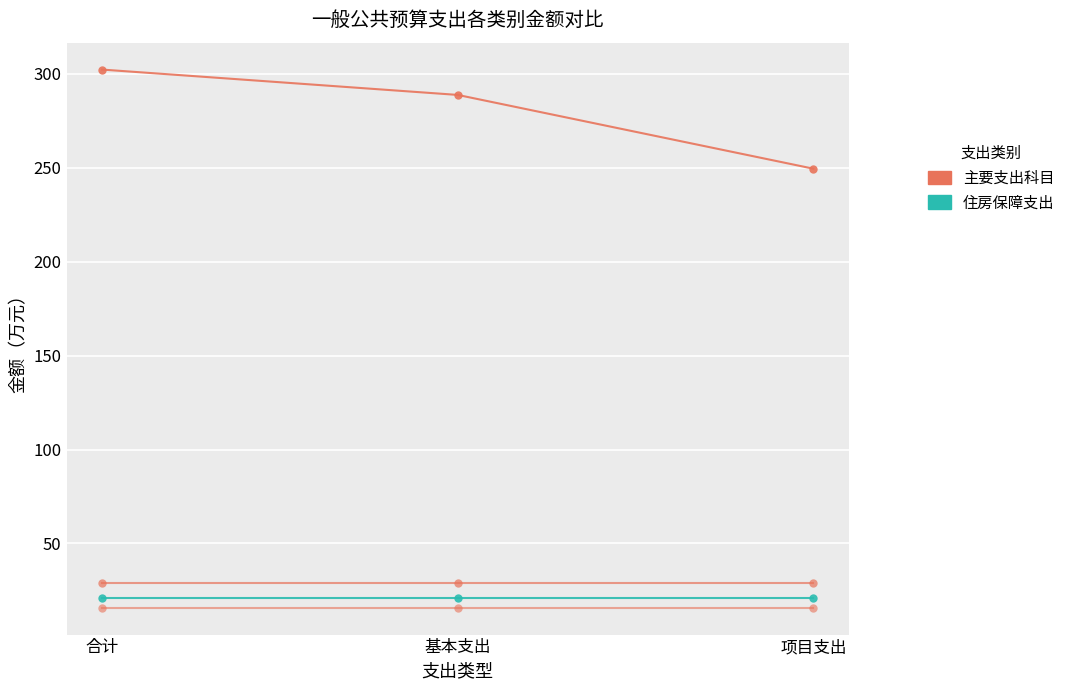

How many lines are shown in the chart?

4